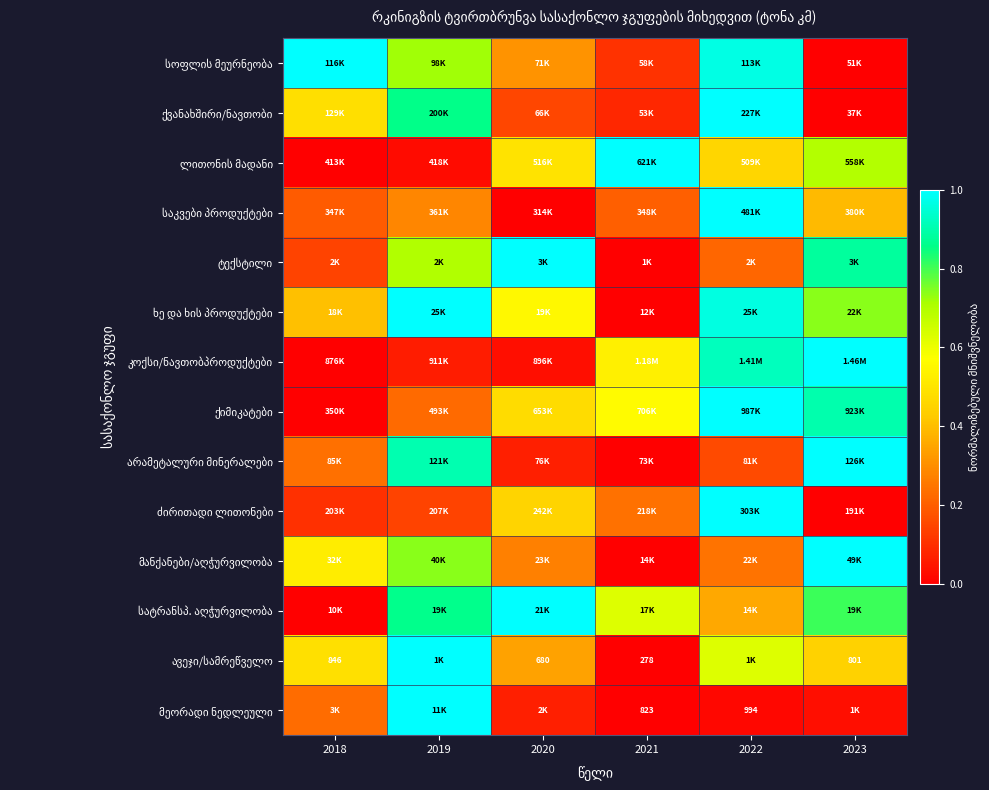

True or false: მანქანები/აღჭურვილობა has a value of 0.3 at 2020.

True